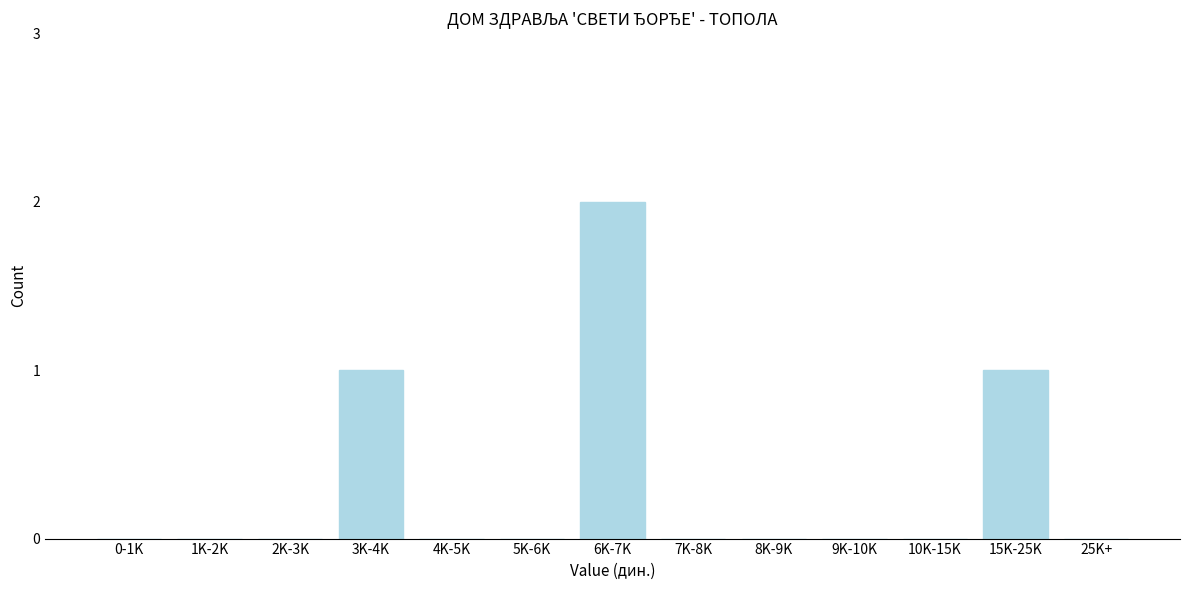

Reading right to left, transcribe all the data shown in this chart.

25K+=0	15K-25K=1	10K-15K=0	9K-10K=0	8K-9K=0	7K-8K=0	6K-7K=2	5K-6K=0	4K-5K=0	3K-4K=1	2K-3K=0	1K-2K=0	0-1K=0